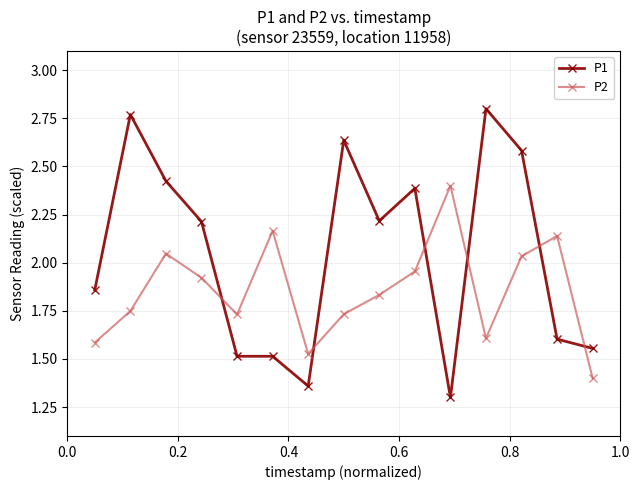

True or false: P2 and P1 cross at least once.

True